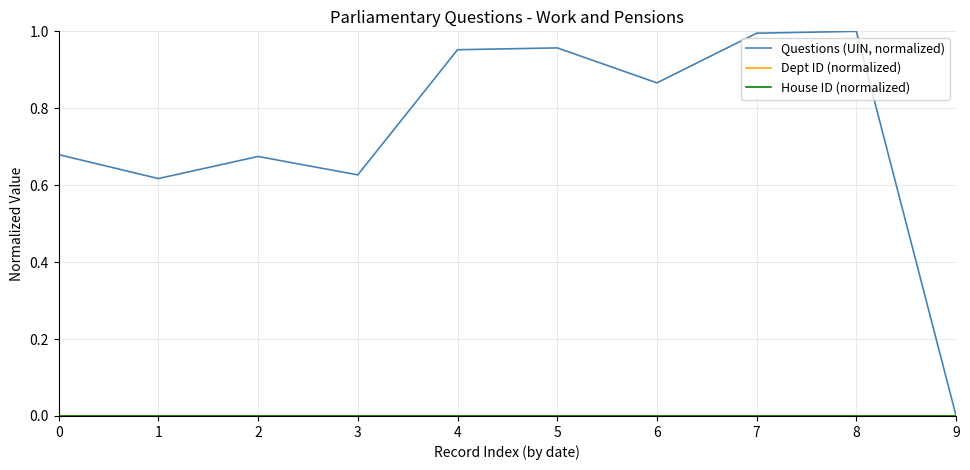

Does the chart display data point markers on the line(s)?

No